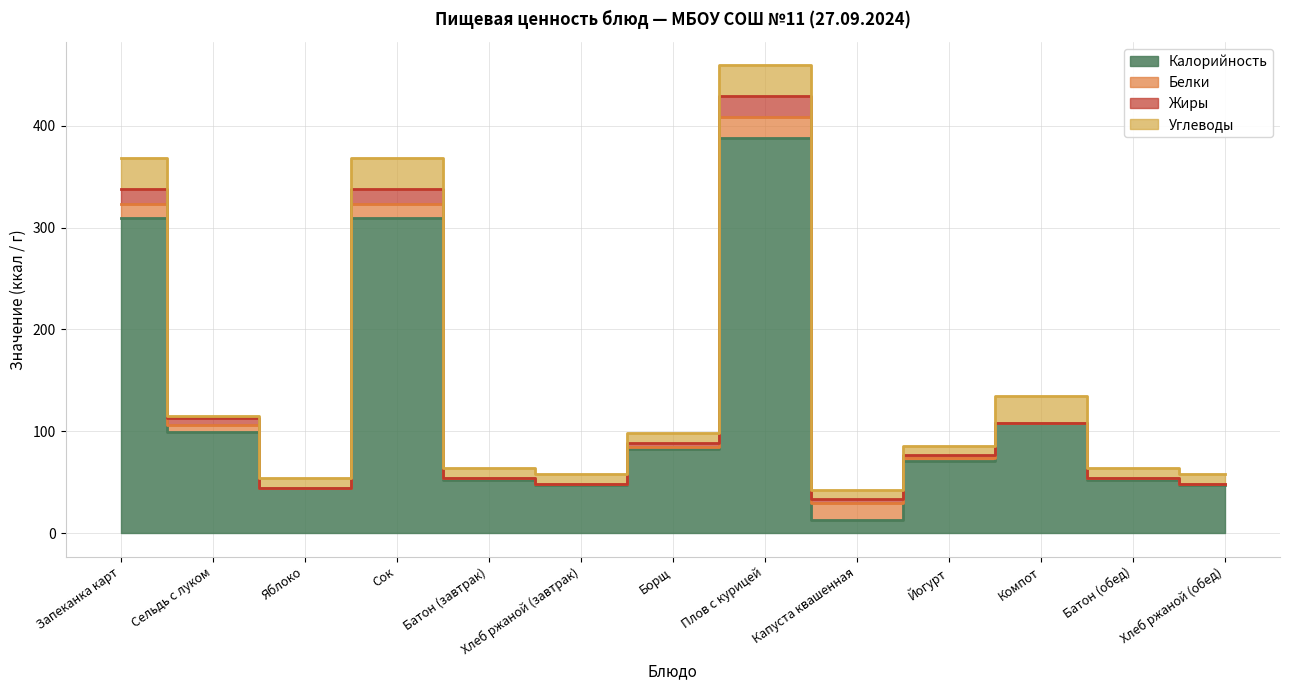

Where is the first local minimum for Калорийность?

Яблоко